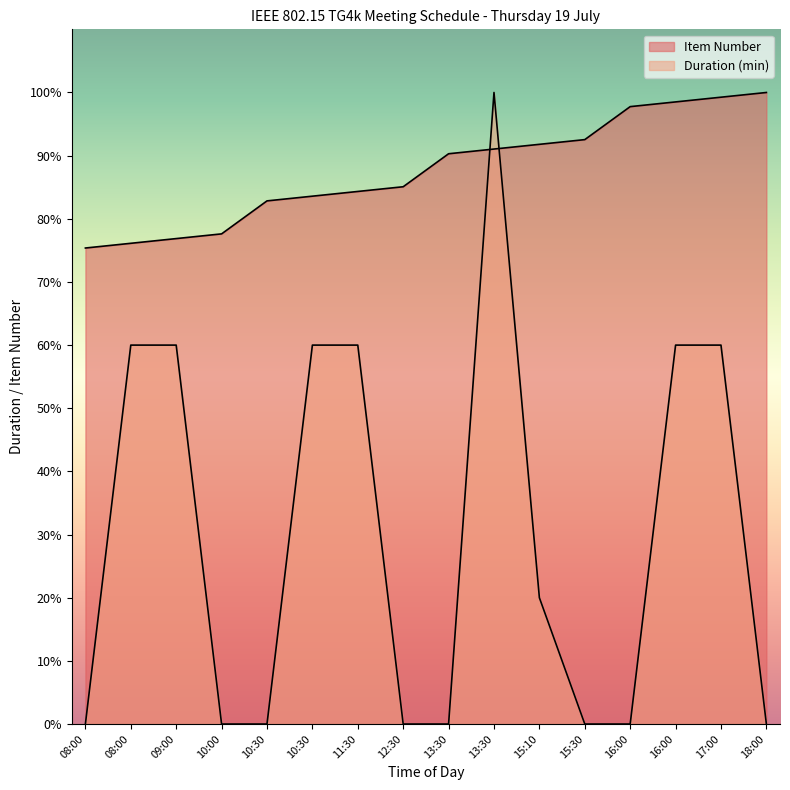

Which series ends up on top after the final intersection of Item Number and Duration (min)?

Item Number